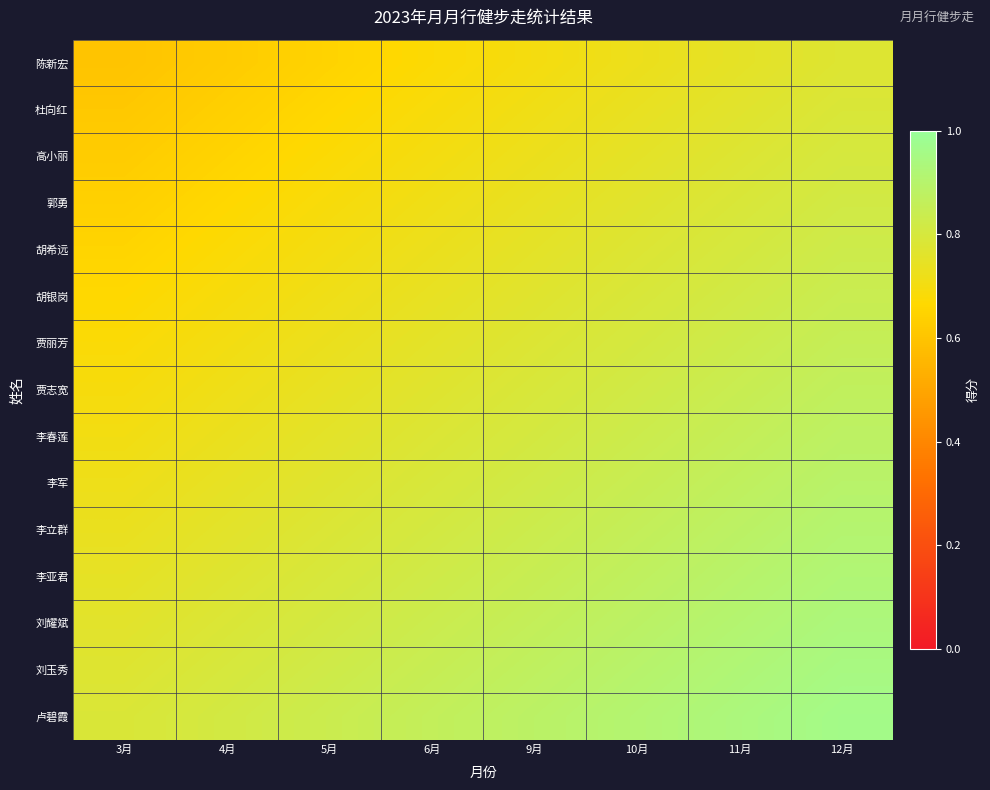

Rank the series at 5月 from highest to lowest value.

卢碧霞, 刘玉秀, 刘耀斌, 李亚君, 李立群, 李军, 李春莲, 贾志宽, 贾丽芳, 胡银岗, 胡希远, 郭勇, 高小丽, 杜向红, 陈新宏